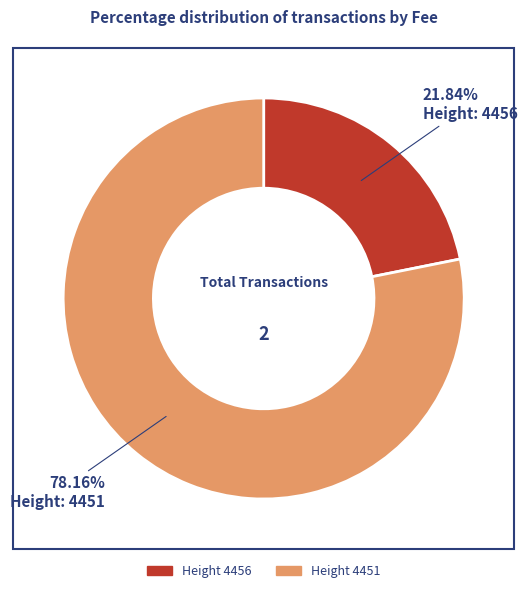

Is there a majority slice in this chart?

Yes